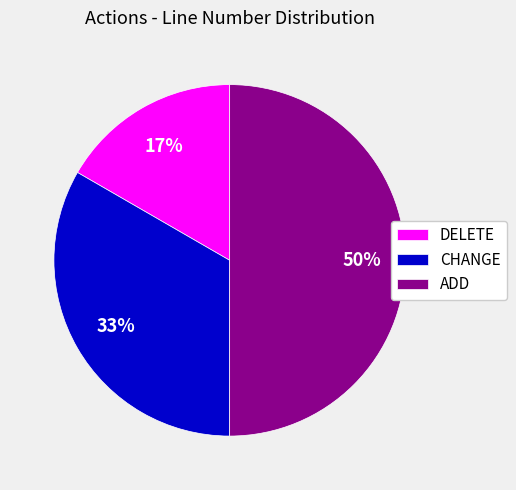

What is the ratio of the value at CHANGE to the value at ADD?

0.7